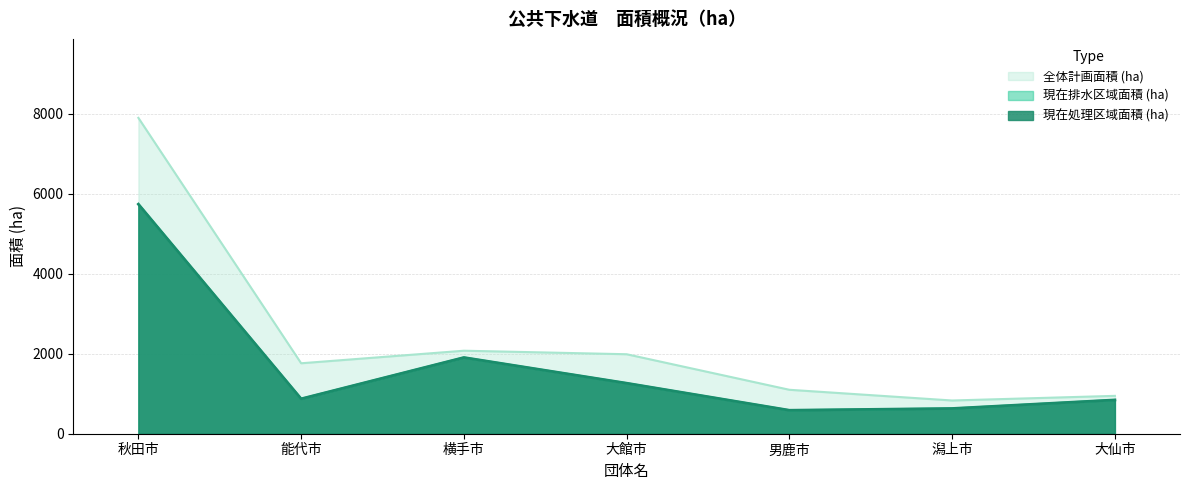

At how many categories does at least one series exceed 5156?

1